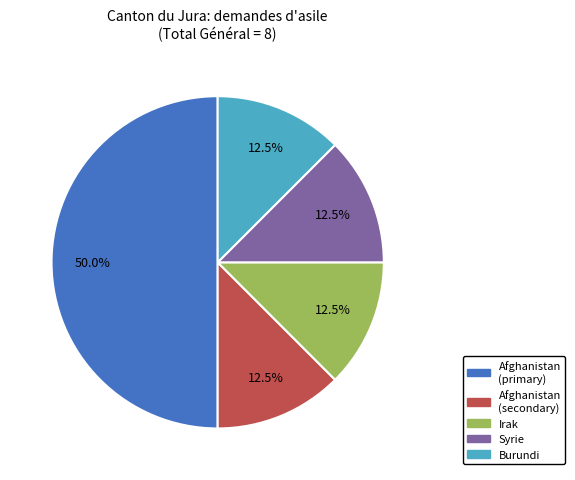

Count the number of slices in the pie.

5